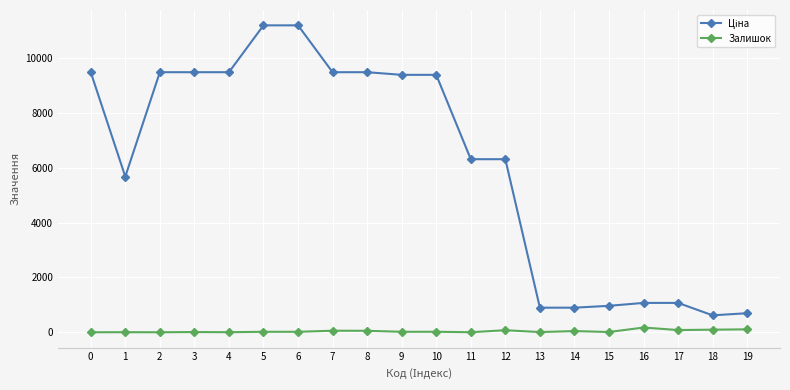

Is this an area chart (filled region under the line)?

No